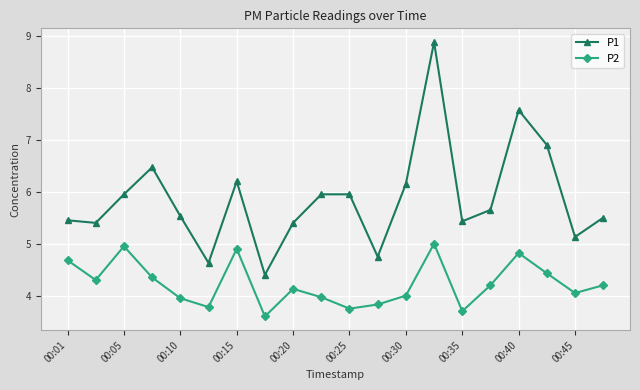

True or false: P2 and P1 cross at least once.

False